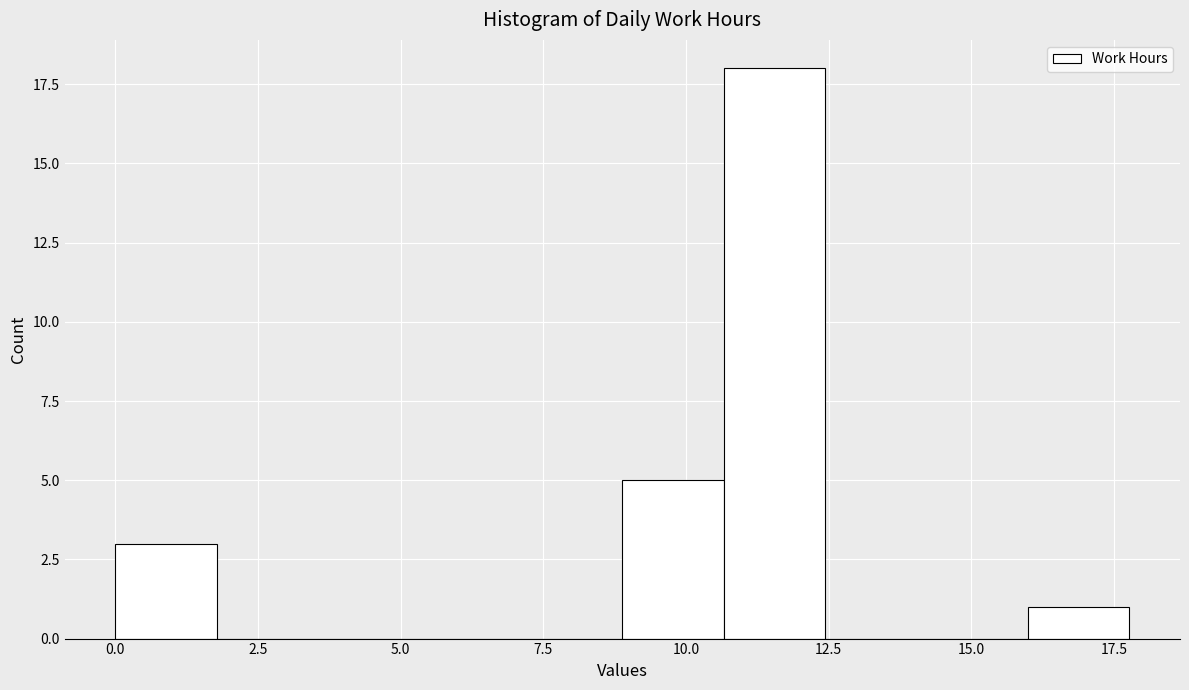

Around what value on the x-axis is the tallest bar? Give the approximate position of its centre, as read against the axis.

11.5